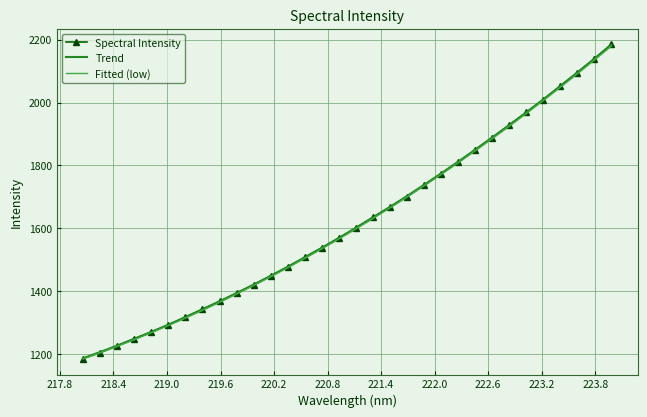

True or false: Fitted (low) and Spectral Intensity intersect in this chart.

False